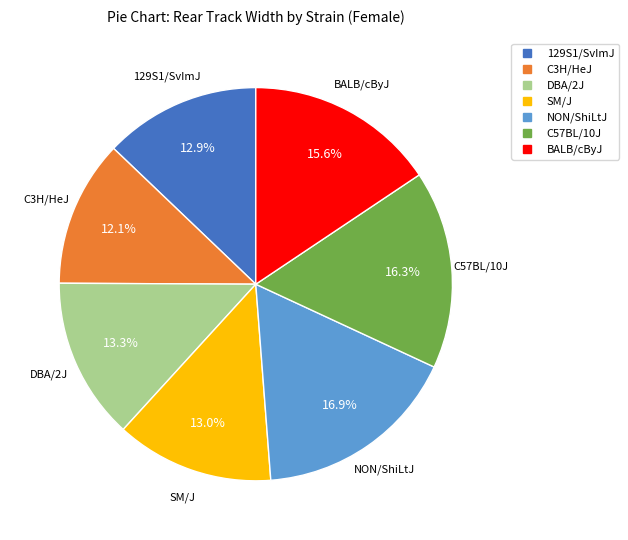

Which has a higher value, SM/J or BALB/cByJ?

BALB/cByJ